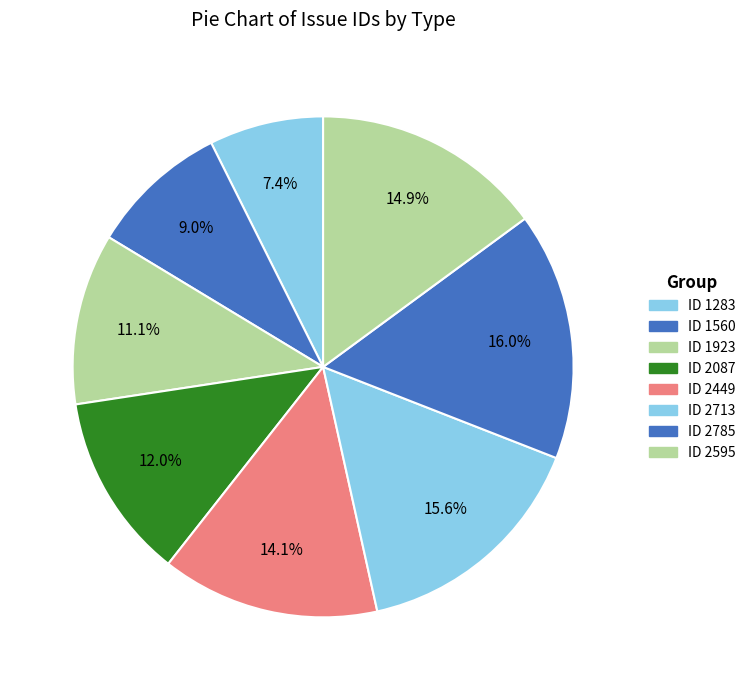

How many slices are in this pie chart?

8